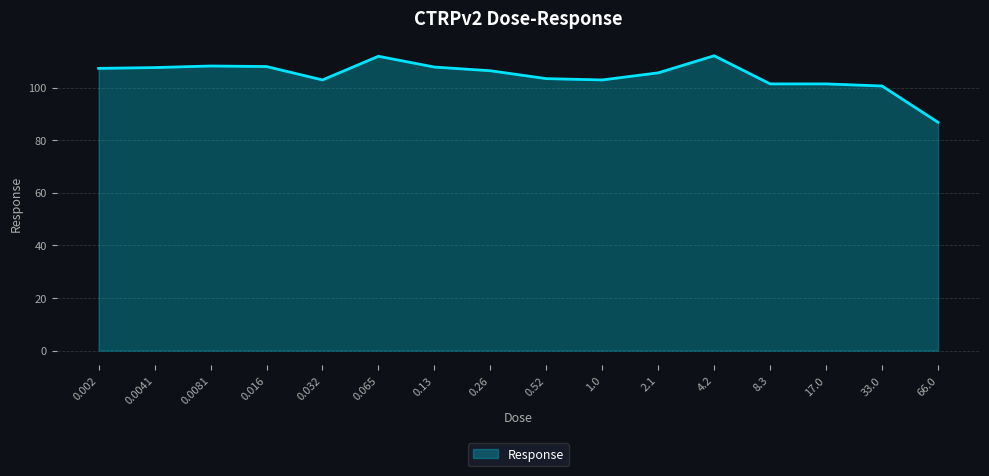

What is the difference between the maximum and second lowest values?

11.5